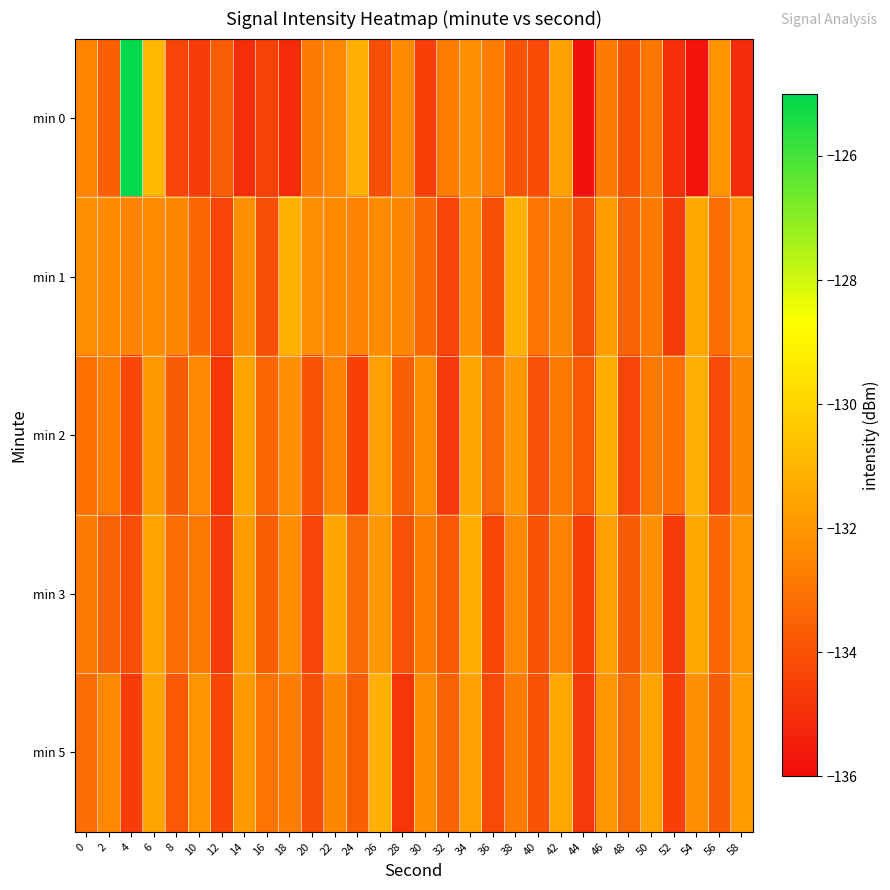

Which category has the highest value across all series?

4